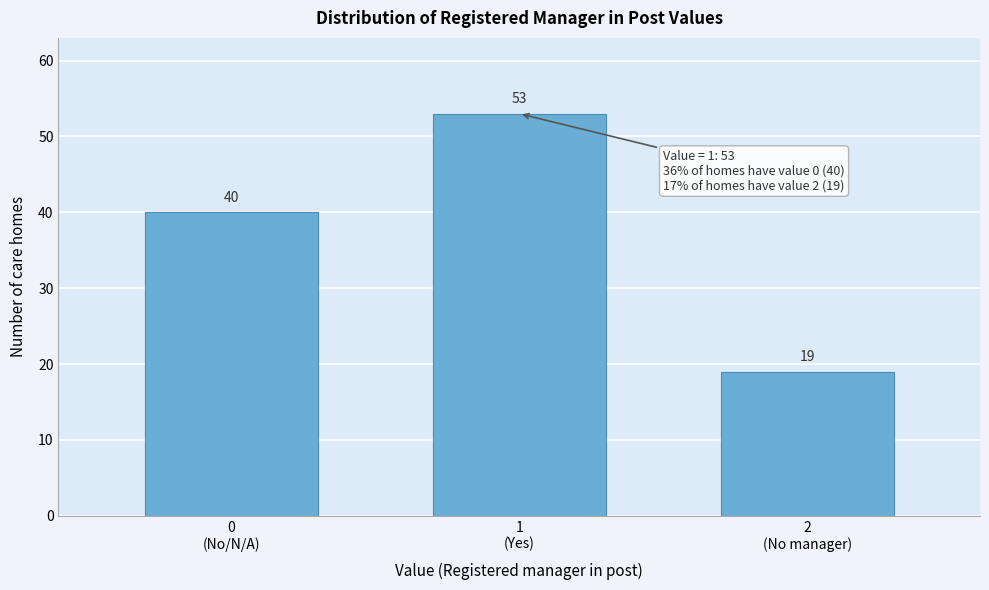

Reading left to right, what are all the values shown in this chart?

40	53	19